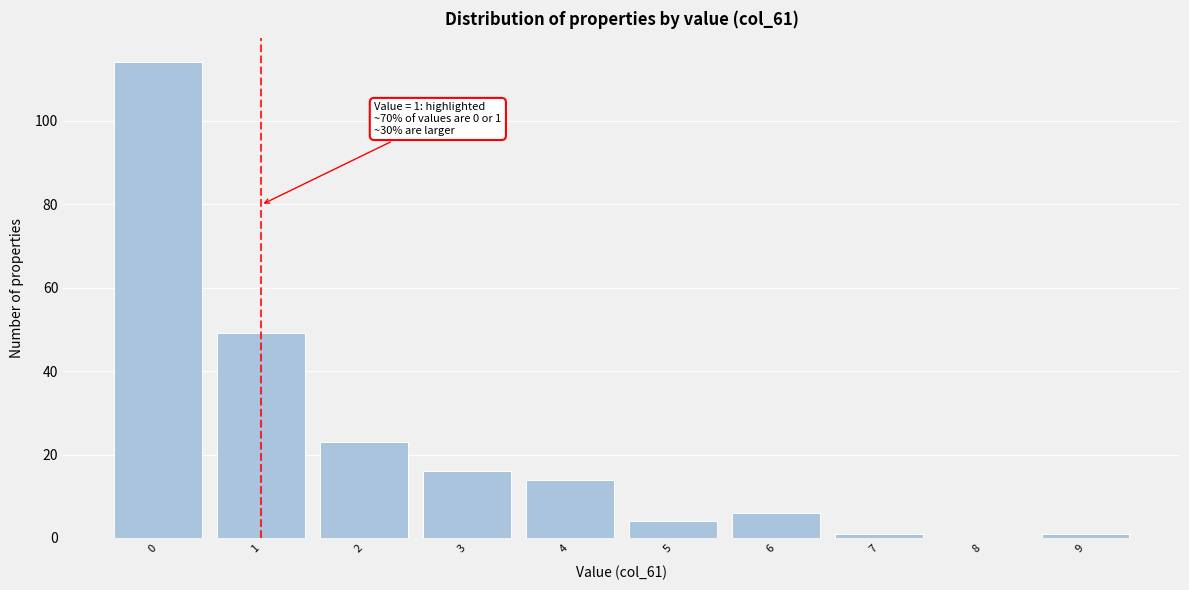

Reading right to left, what are all the values shown in this chart?

9=1	8=0	7=1	6=6	5=4	4=14	3=16	2=23	1=49	0=114